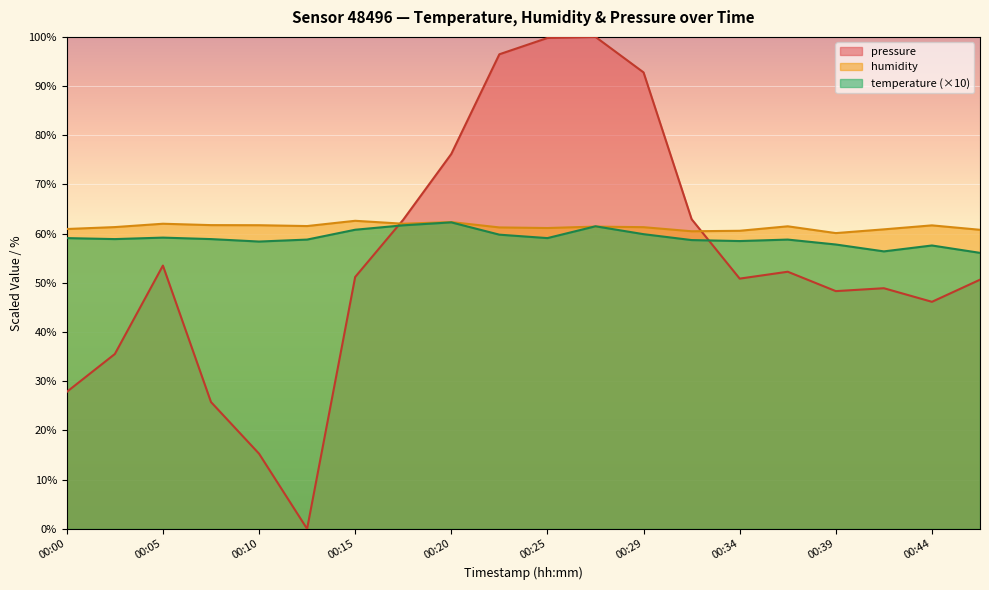

After their last crossing, which series has the higher values: temperature or pressure?

temperature